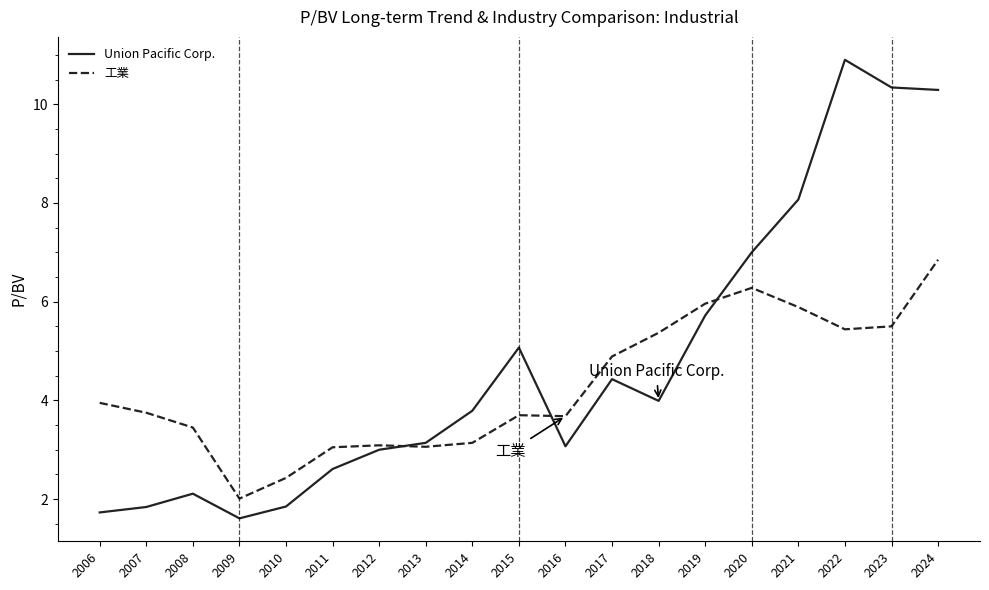

What is the spread (max minus min) of values at 2010?

0.6